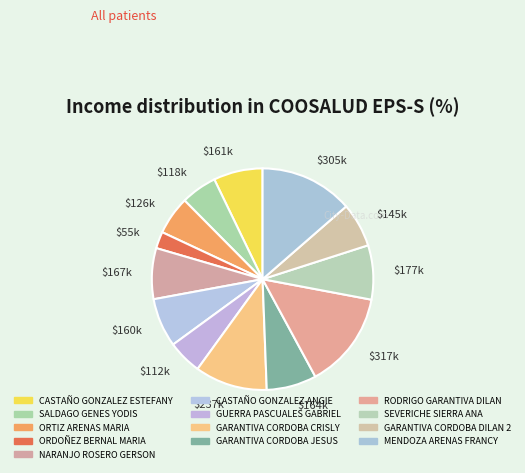

True or false: $145k accounts for 6% of the total.

True